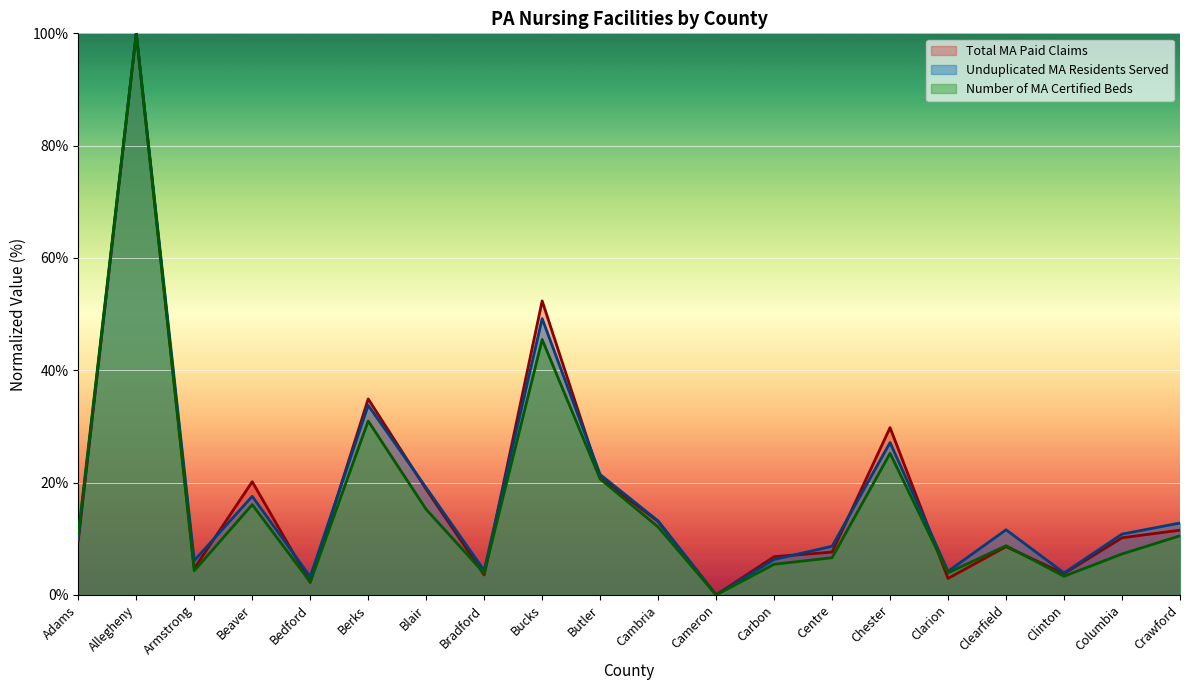

At which category does Number of MA Certified Beds reach its first local valley?

Armstrong